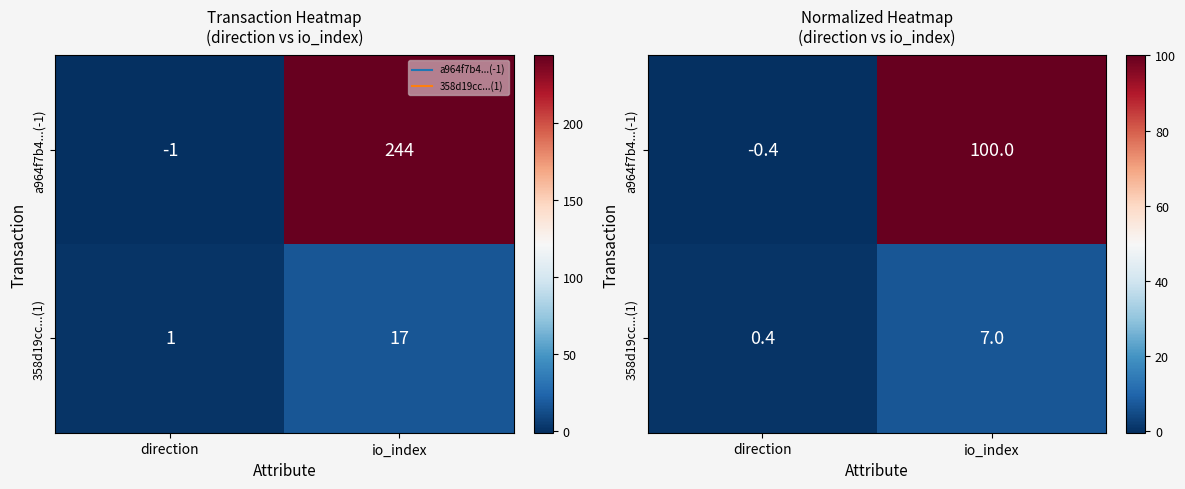

What is the sum of all a964f7b4...(-1) values?

99.6